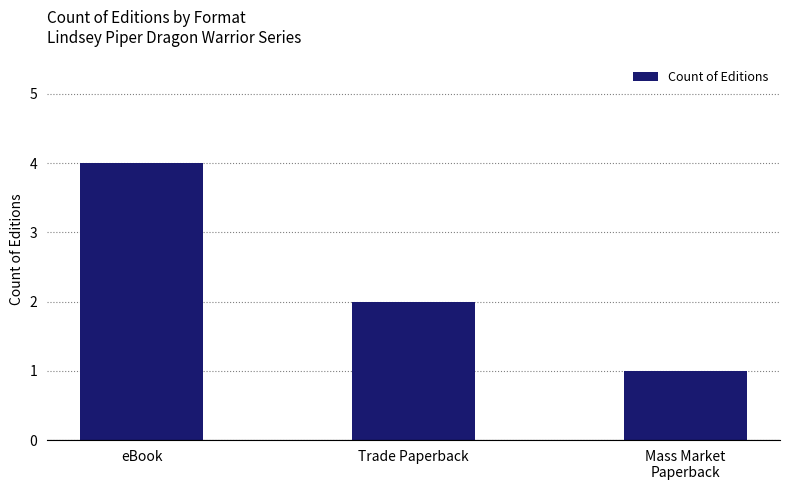

Is it true that the value at Trade Paperback is 1?

False